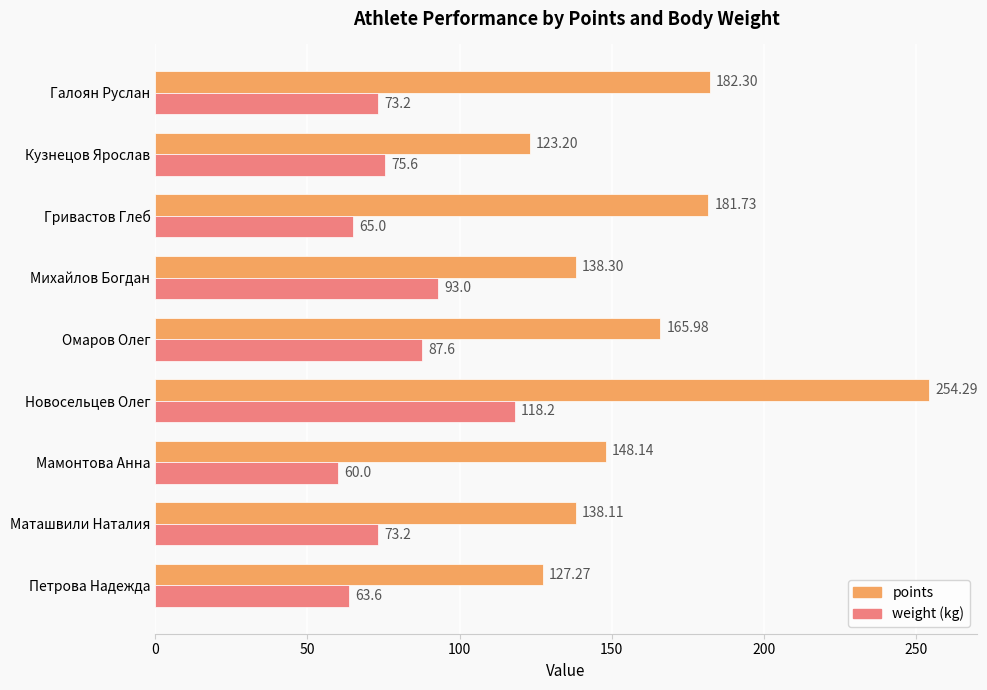

What is the spread (max minus min) of values at Петрова Надежда?

63.7